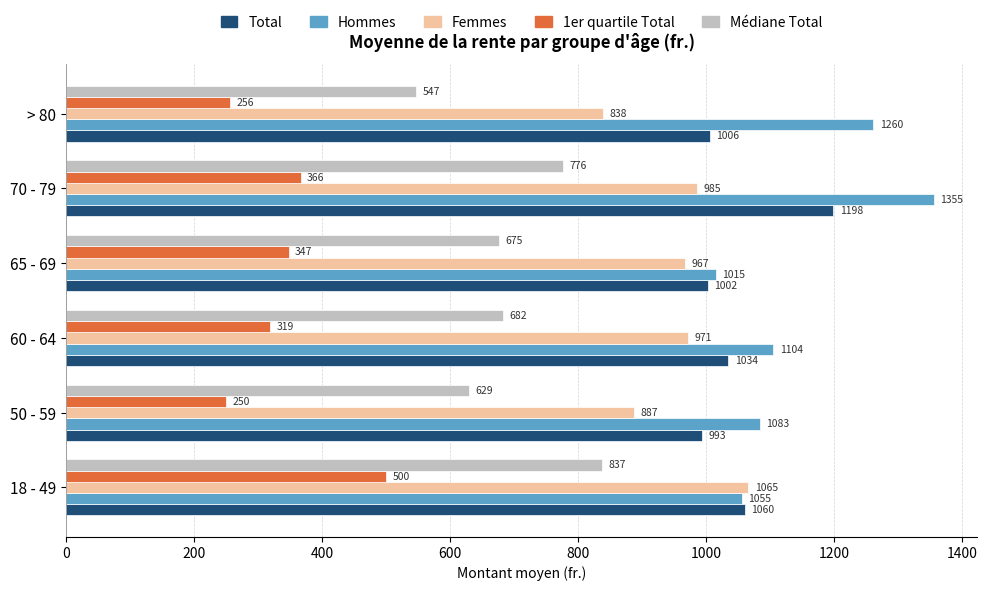

Which series has the widest spread of values?

Hommes